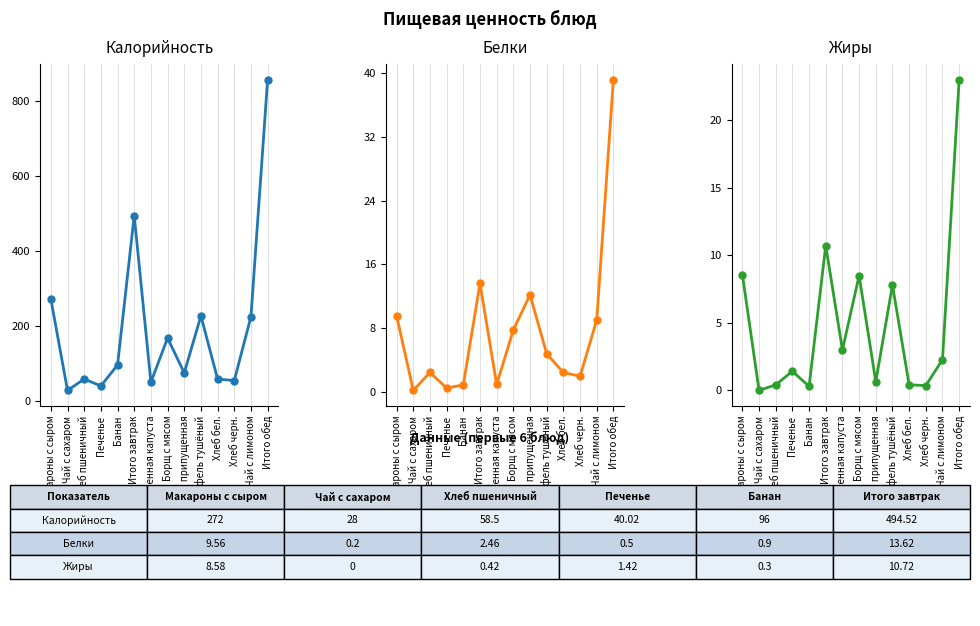

At which category is the sum across all series the highest?

Итого обед